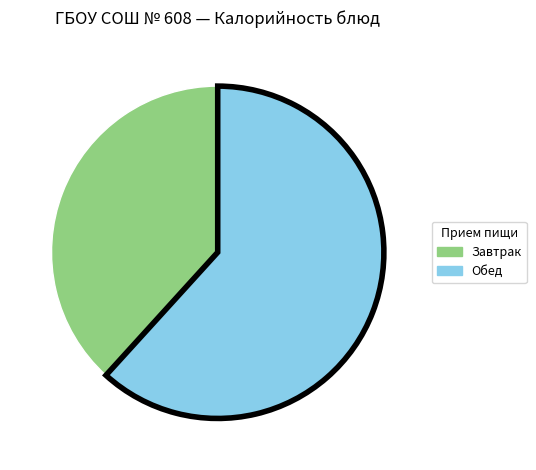

Is there any slice that represents more than half of the pie?

Yes